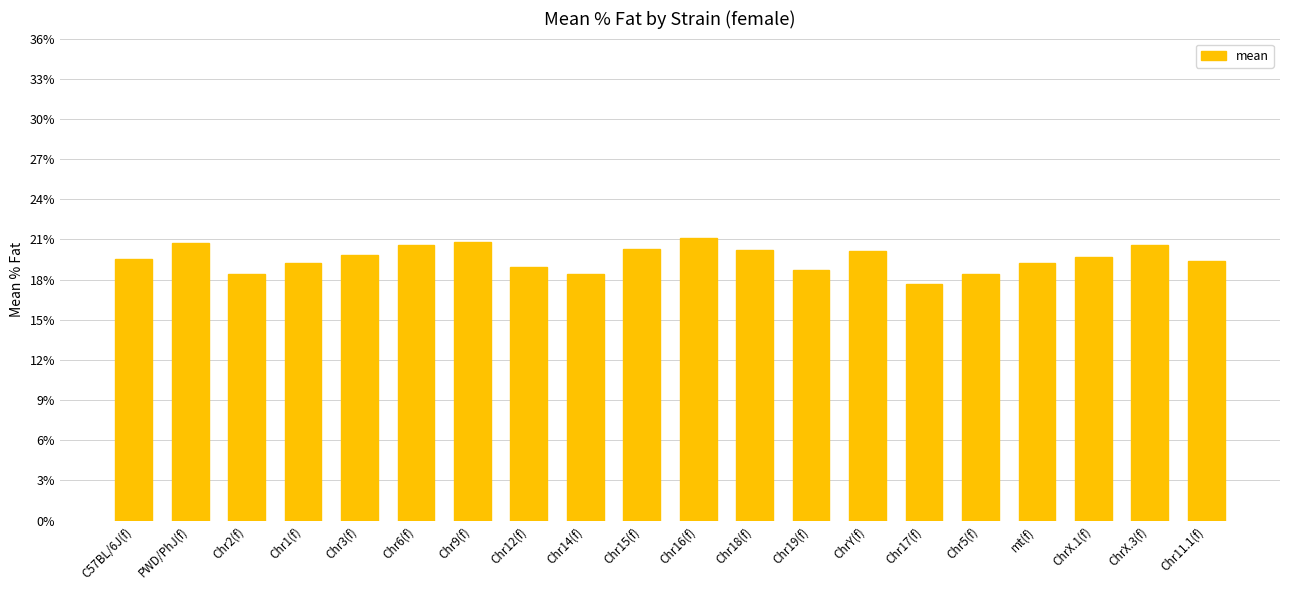

What position from the right is Chr18(f)?

9